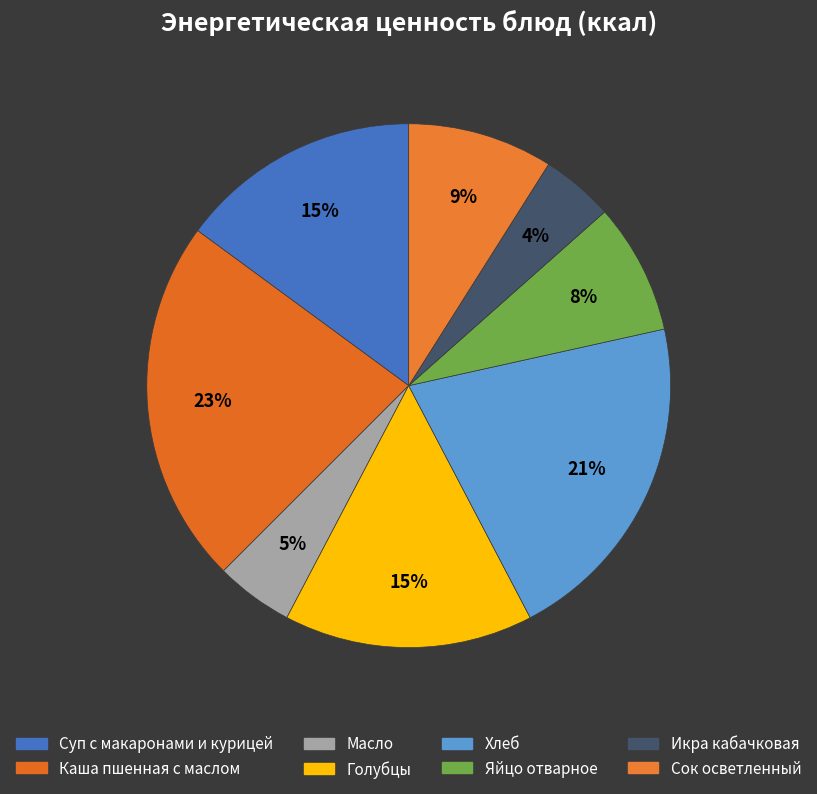

What percentage is NOT represented by Масло?

95.2%